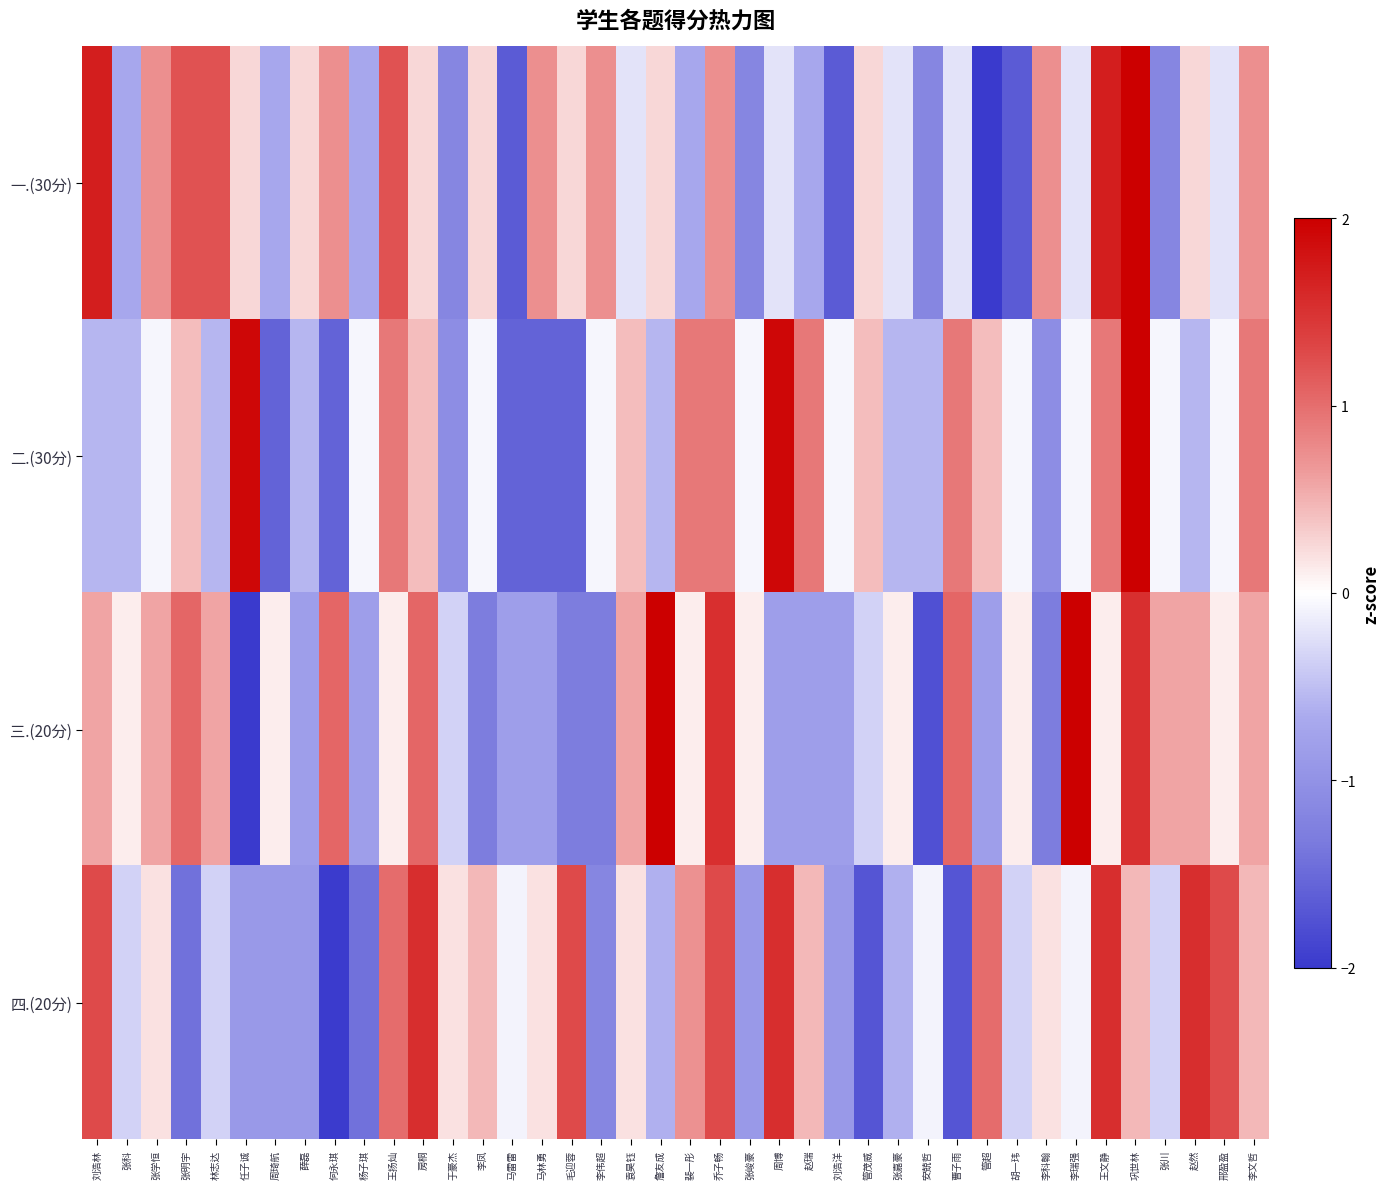

Reading right to left, extract all data points from this chart.

一.(30分): 李文哲=0.7	邢盈盈=-0.2	赵然=0.3	张川=-1.2	巩世林=2.2	王文静=1.7	李瑞强=-0.2	李科翰=0.7	胡一玮=-1.6	管超=-2.1	曹子雨=-0.2	安兢哲=-1.2	张嘉豪=-0.2	管茂威=0.3	刘浩洋=-1.6	赵瑞=-0.7	周博=-0.2	张峻豪=-1.2	乔子畅=0.7	裴一彤=-0.7	詹友成=0.3	袁昊钰=-0.2	李伟超=0.7	毛迎蓉=0.3	马林勇=0.7	马雷雷=-1.6	李凤=0.3	于豪杰=-1.2	房桐=0.3	王扬灿=1.2	杨子琪=-0.7	何永琪=0.7	薛磊=0.3	周琦航=-0.7	任子诚=0.3	林志达=1.2	张明宇=1.2	张学恒=0.7	张科=-0.7	刘浩林=1.7
二.(30分): 李文哲=0.9	邢盈盈=-0.1	赵然=-0.6	张川=-0.1	巩世林=2.9	王文静=0.9	李瑞强=-0.1	李科翰=-1.1	胡一玮=-0.1	管超=0.4	曹子雨=0.9	安兢哲=-0.6	张嘉豪=-0.6	管茂威=0.4	刘浩洋=-0.1	赵瑞=0.9	周博=1.9	张峻豪=-0.1	乔子畅=0.9	裴一彤=0.9	詹友成=-0.6	袁昊钰=0.4	李伟超=-0.1	毛迎蓉=-1.6	马林勇=-1.6	马雷雷=-1.6	李凤=-0.1	于豪杰=-1.1	房桐=0.4	王扬灿=0.9	杨子琪=-0.1	何永琪=-1.6	薛磊=-0.6	周琦航=-1.6	任子诚=1.9	林志达=-0.6	张明宇=0.4	张学恒=-0.1	张科=-0.6	刘浩林=-0.6
三.(20分): 李文哲=0.6	邢盈盈=0.1	赵然=0.6	张川=0.6	巩世林=1.5	王文静=0.1	李瑞强=2.0	李科翰=-1.3	胡一玮=0.1	管超=-0.8	曹子雨=1.1	安兢哲=-1.8	张嘉豪=0.1	管茂威=-0.4	刘浩洋=-0.8	赵瑞=-0.8	周博=-0.8	张峻豪=0.1	乔子畅=1.5	裴一彤=0.1	詹友成=2.0	袁昊钰=0.6	李伟超=-1.3	毛迎蓉=-1.3	马林勇=-0.8	马雷雷=-0.8	李凤=-1.3	于豪杰=-0.4	房桐=1.1	王扬灿=0.1	杨子琪=-0.8	何永琪=1.1	薛磊=-0.8	周琦航=0.1	任子诚=-2.2	林志达=0.6	张明宇=1.1	张学恒=0.6	张科=0.1	刘浩林=0.6
四.(20分): 李文哲=0.5	邢盈盈=1.3	赵然=1.5	张川=-0.4	巩世林=0.5	王文静=1.5	李瑞强=-0.1	李科翰=0.2	胡一玮=-0.4	管超=1.0	曹子雨=-1.7	安兢哲=-0.1	张嘉豪=-0.6	管茂威=-1.7	刘浩洋=-0.9	赵瑞=0.5	周博=1.5	张峻豪=-0.9	乔子畅=1.3	裴一彤=0.7	詹友成=-0.6	袁昊钰=0.2	李伟超=-1.2	毛迎蓉=1.3	马林勇=0.2	马雷雷=-0.1	李凤=0.5	于豪杰=0.2	房桐=1.5	王扬灿=1.0	杨子琪=-1.4	何永琪=-2.0	薛磊=-0.9	周琦航=-0.9	任子诚=-0.9	林志达=-0.4	张明宇=-1.4	张学恒=0.2	张科=-0.4	刘浩林=1.3